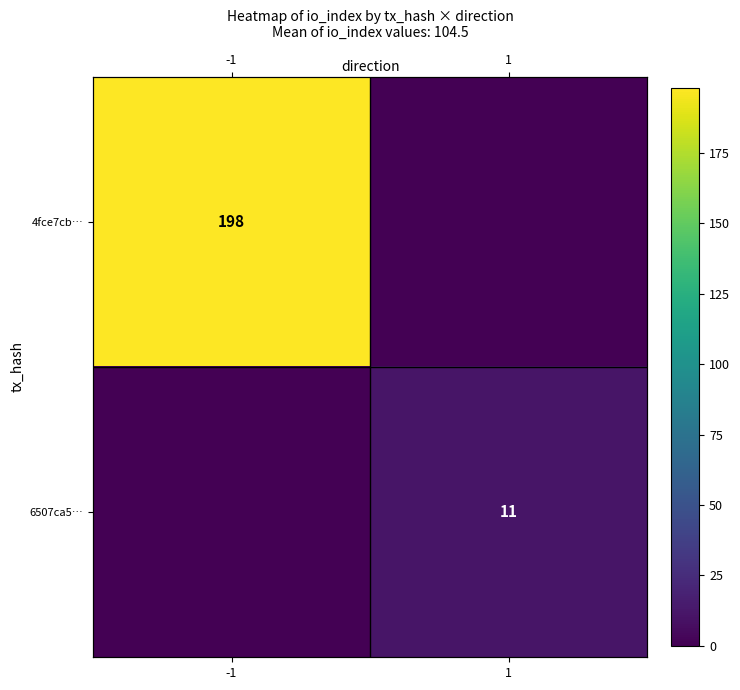

The 6507ca5… series shows 7 at -1. True or false?

False